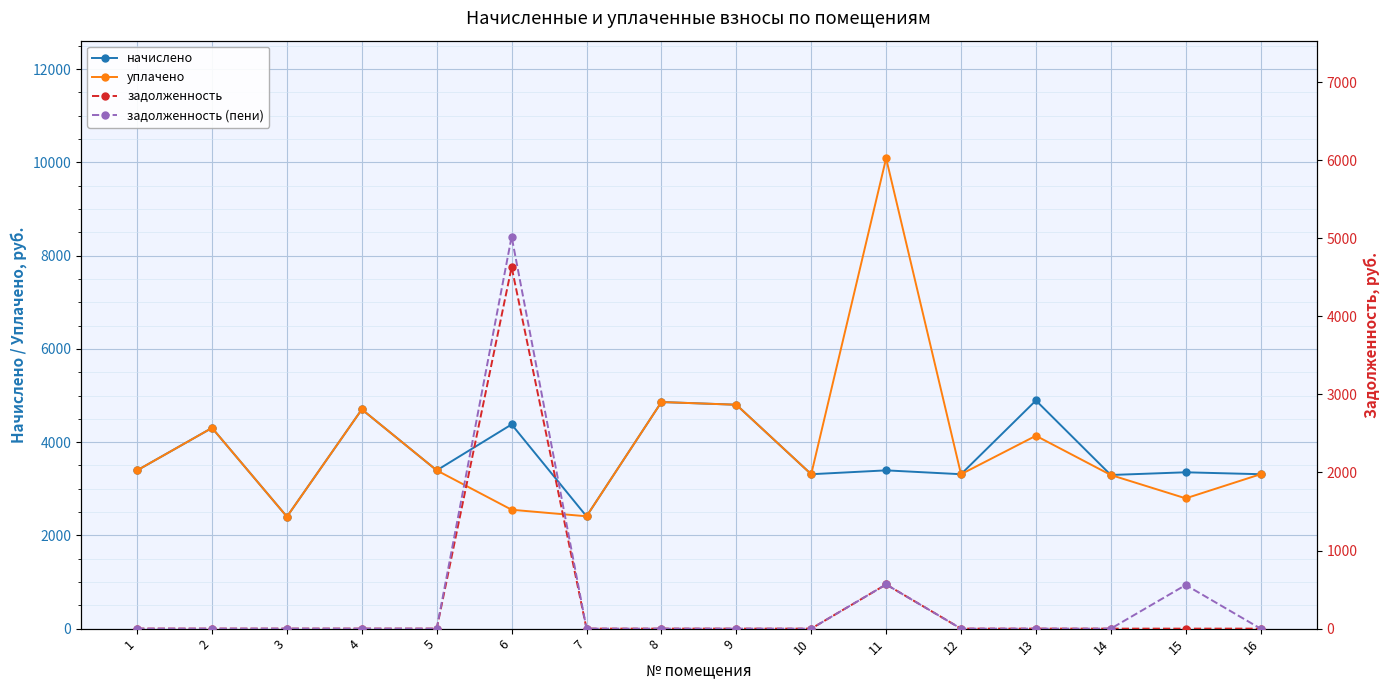

How many lines are shown in the chart?

4